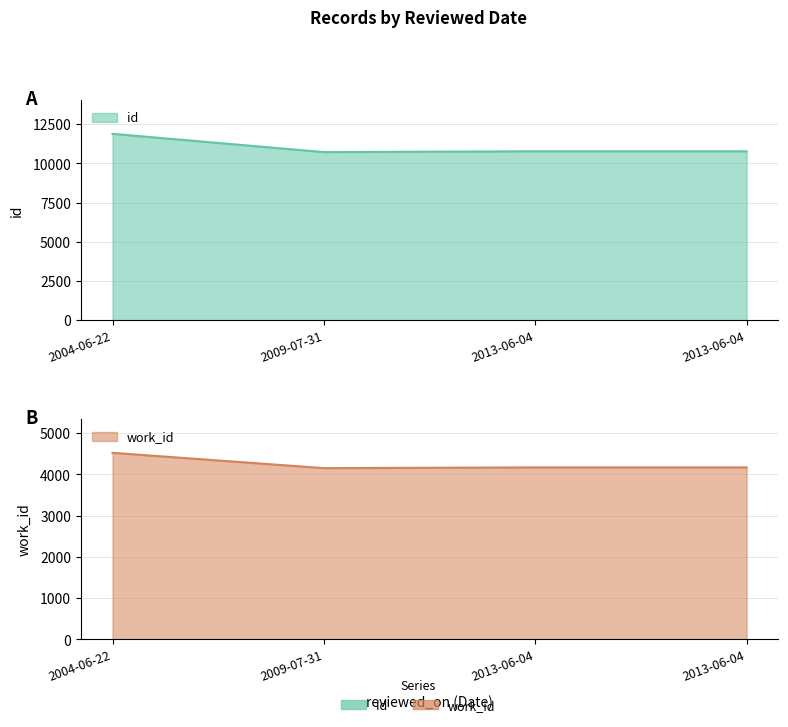

Reading left to right, what are all the values shown in this chart?

id: 2004-06-22=11887	2009-07-31=10720	2013-06-04=10773	2013-06-04=10773
work_id: 2004-06-22=4525	2009-07-31=4153	2013-06-04=4171	2013-06-04=4171